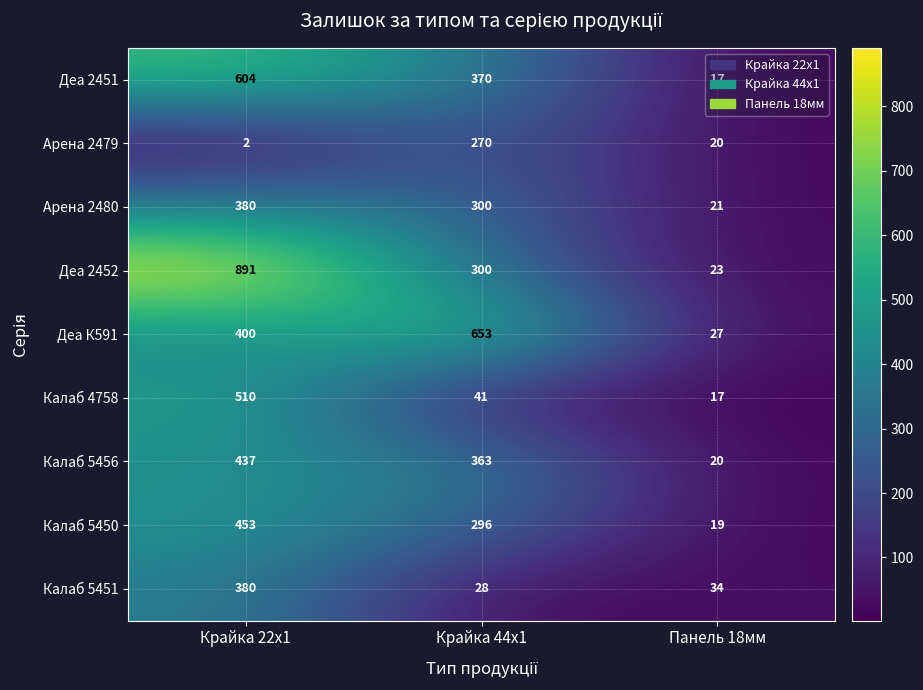

What is the difference between the Деа 2451 values at Крайка 44x1 and Панель 18мм?

353